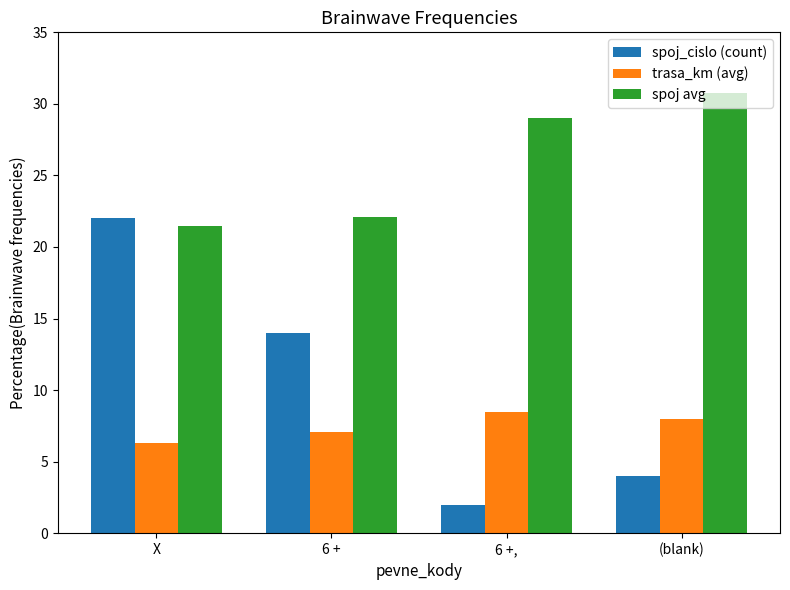

Which series has the widest spread of values?

spoj_cislo (count)